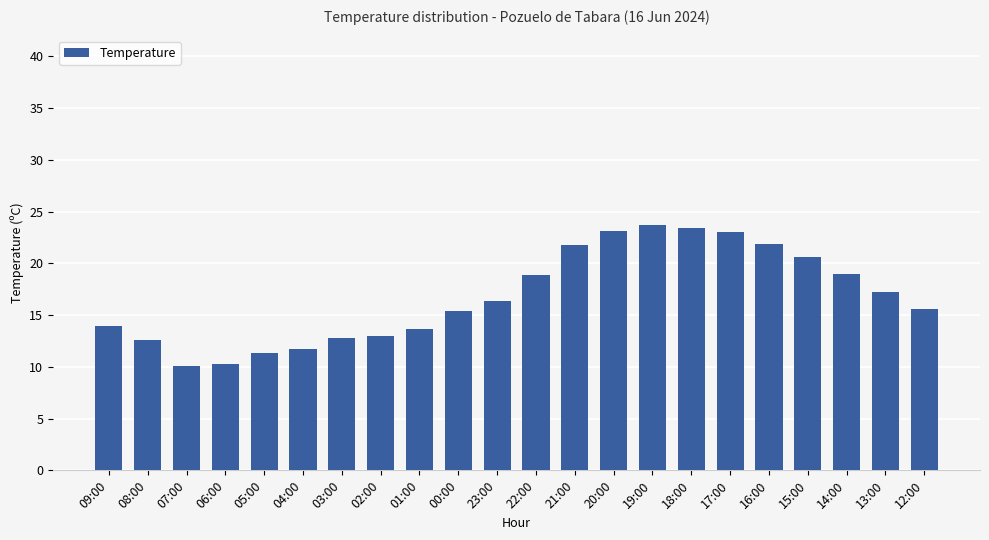

What is the minimum value shown in the chart?

10.1